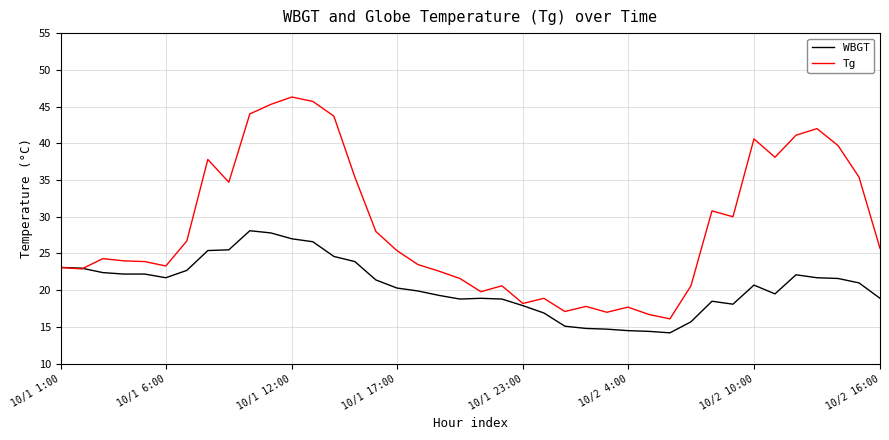

List the series in order of their overall mean, lowest first.

WBGT, Tg